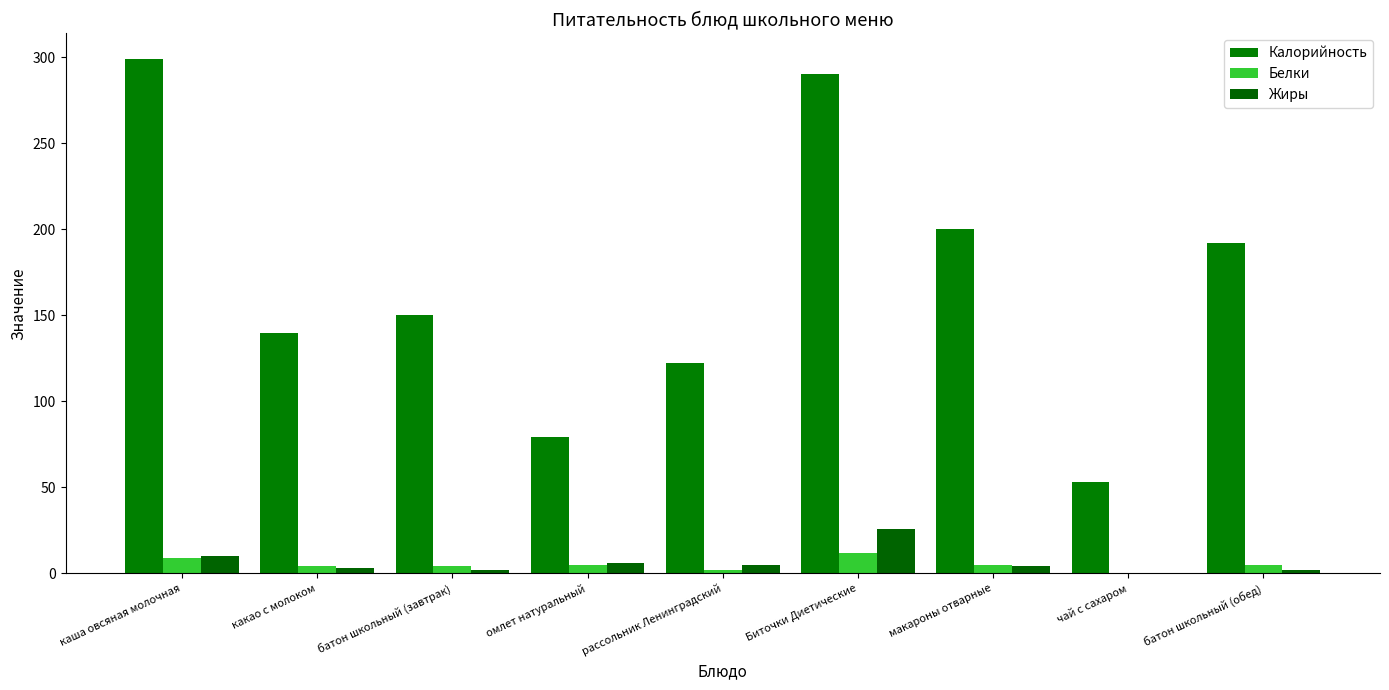

Which series has the largest range (max minus min)?

Калорийность